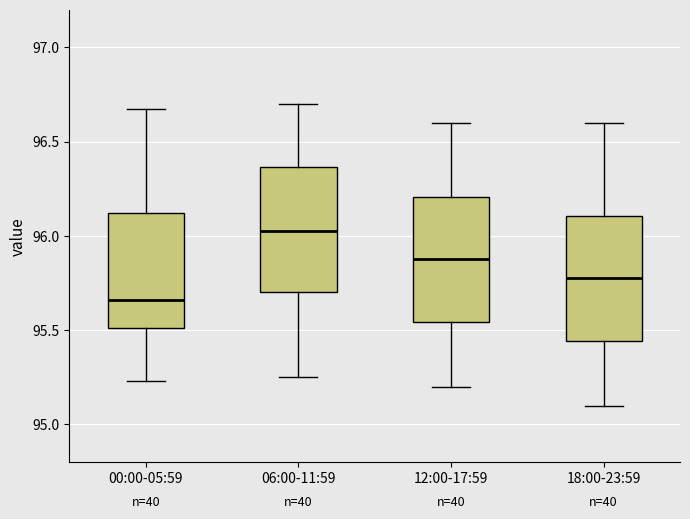

Reading left to right, read every box against the y-axis: the position of its median line, the range the box covers, and the ends of its whiskers. The values are not printed on the chart, so give them approximately, as read against the axis.

00:00-05:59: median 95.65, box 95.50 to 96.10, whiskers 95.25 to 96.65
06:00-11:59: median 96.05, box 95.70 to 96.35, whiskers 95.25 to 96.70
12:00-17:59: median 95.90, box 95.55 to 96.20, whiskers 95.20 to 96.60
18:00-23:59: median 95.80, box 95.45 to 96.10, whiskers 95.10 to 96.60